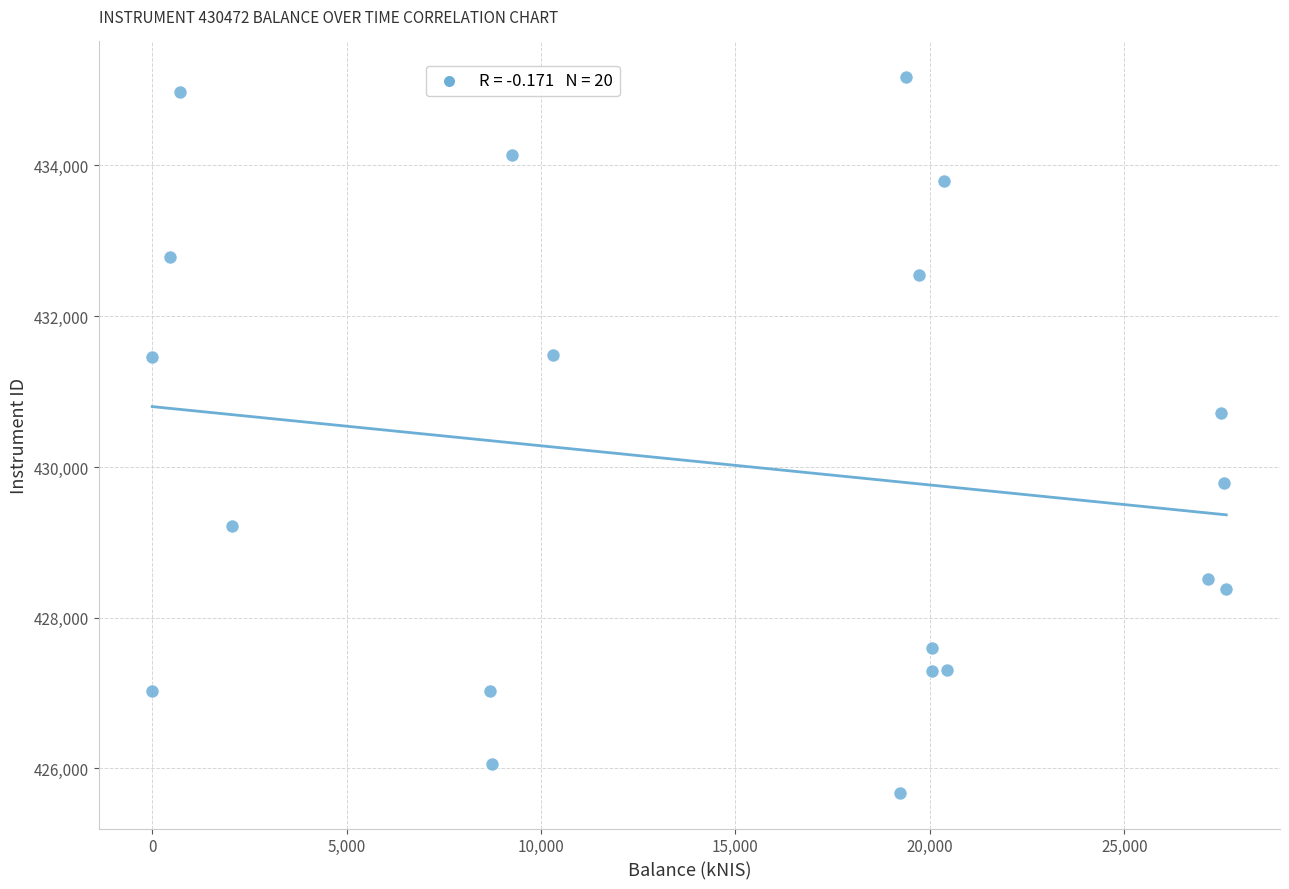

What is the range of Y values (max minus min)?

9493.3